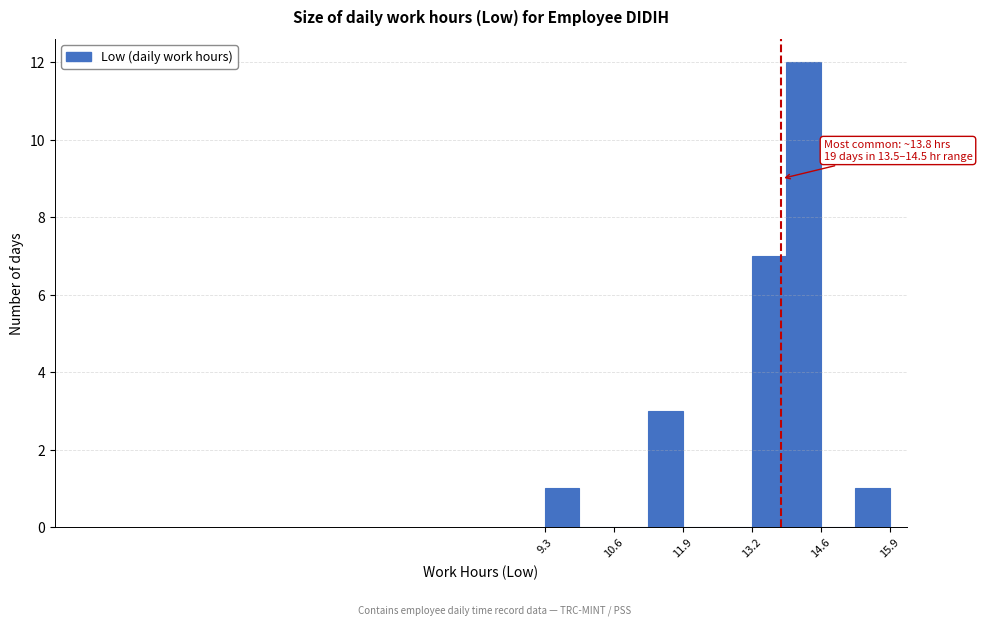

Read against the x-axis, roughly where is the centre of the tallest bar?

14.2